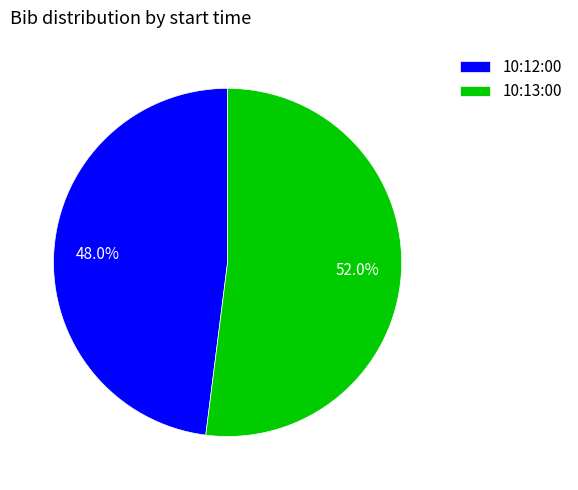

What portion of the pie excludes 10:12:00?

52.0%